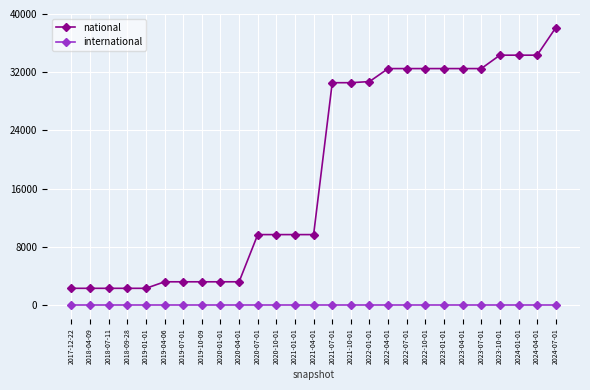

At which category is the sum across all series the highest?

2024-07-01